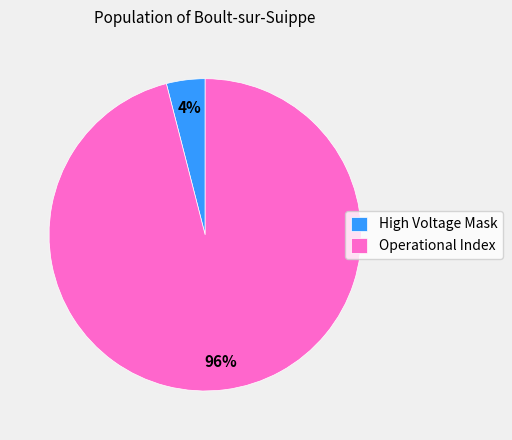

To the nearest percent, what portion does Operational Index represent?

96%